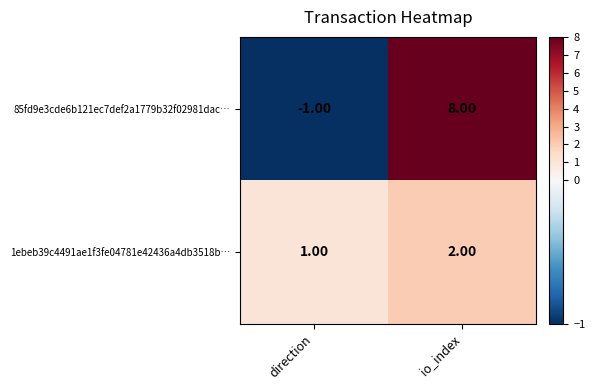

At direction, list the series in order from largest to smallest.

1ebeb39c4491ae1f3fe04781e42436a4db3518b…, 85fd9e3cde6b121ec7def2a1779b32f02981dac…